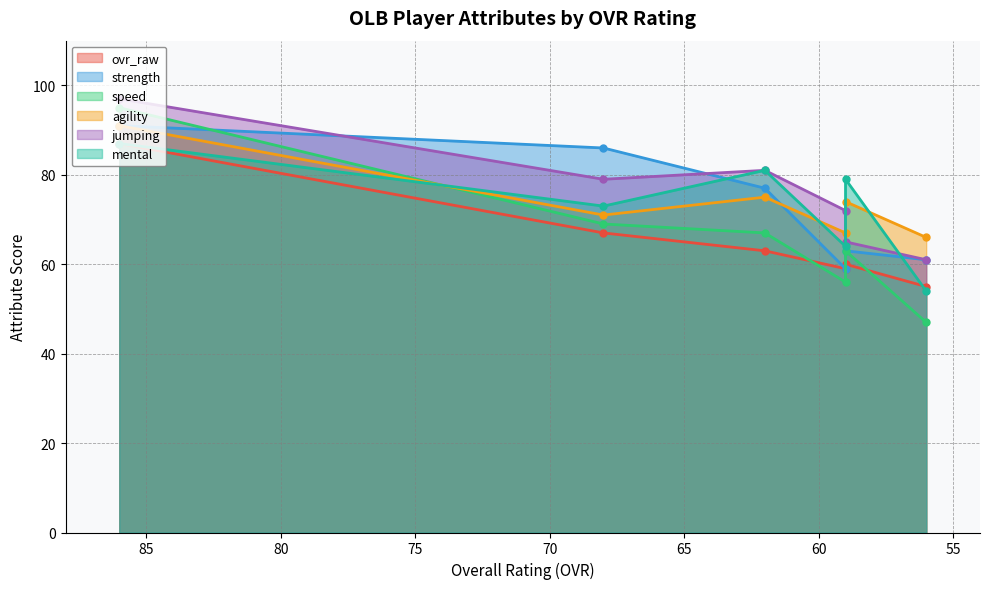

Reading left to right, extract all data points from this chart.

ovr_raw: 87	67	63	60	59	55
strength: 91	86	77	63	59	61
speed: 95	69	67	63	56	47
agility: 91	71	75	74	67	66
jumping: 97	79	81	65	72	61
mental: 87	73	81	79	64	54